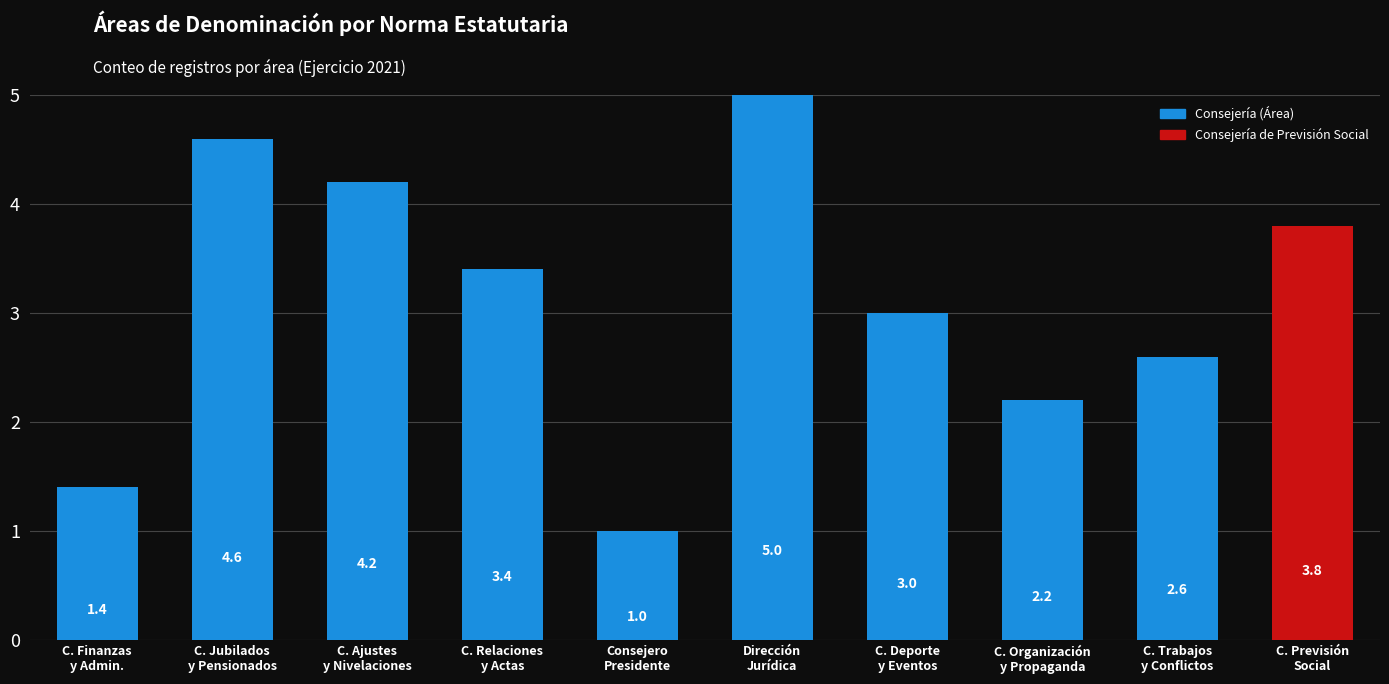

The chart shows a value of 4.2 at C. Ajustes
y Nivelaciones. True or false?

True